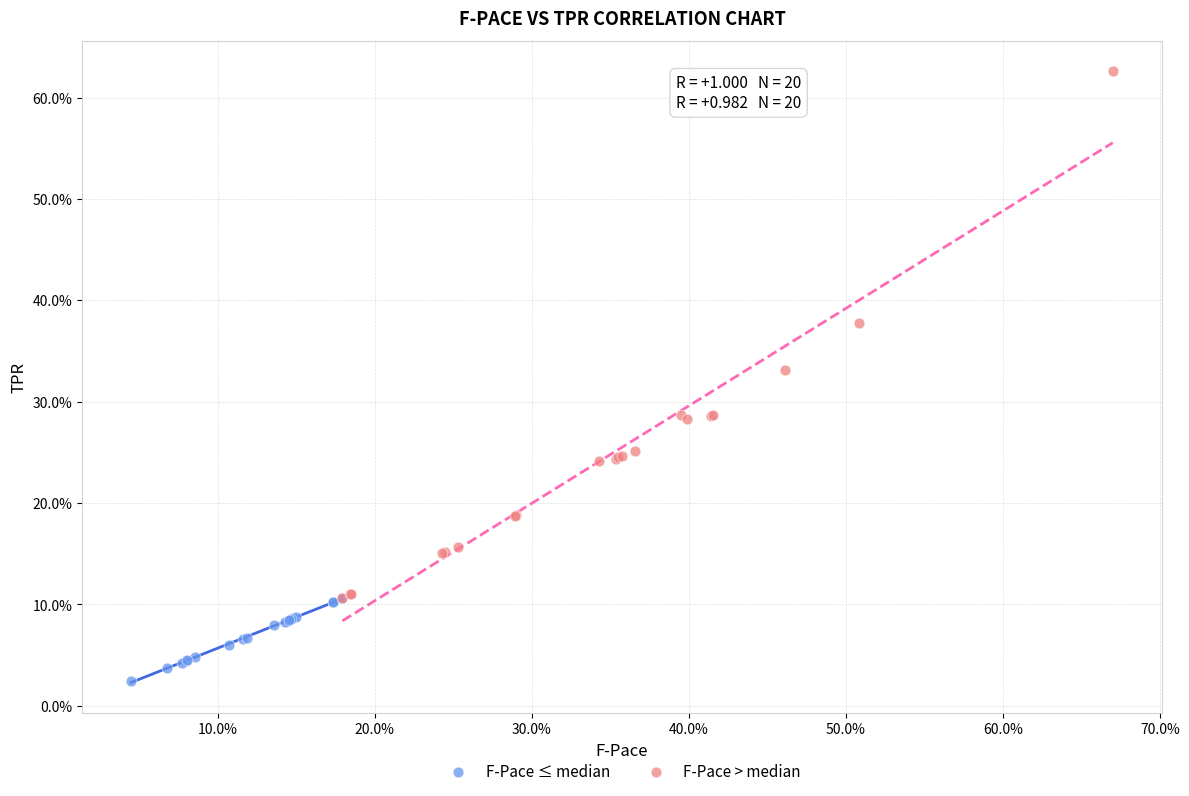

Which series has the widest spread of Y values?

F-Pace > median